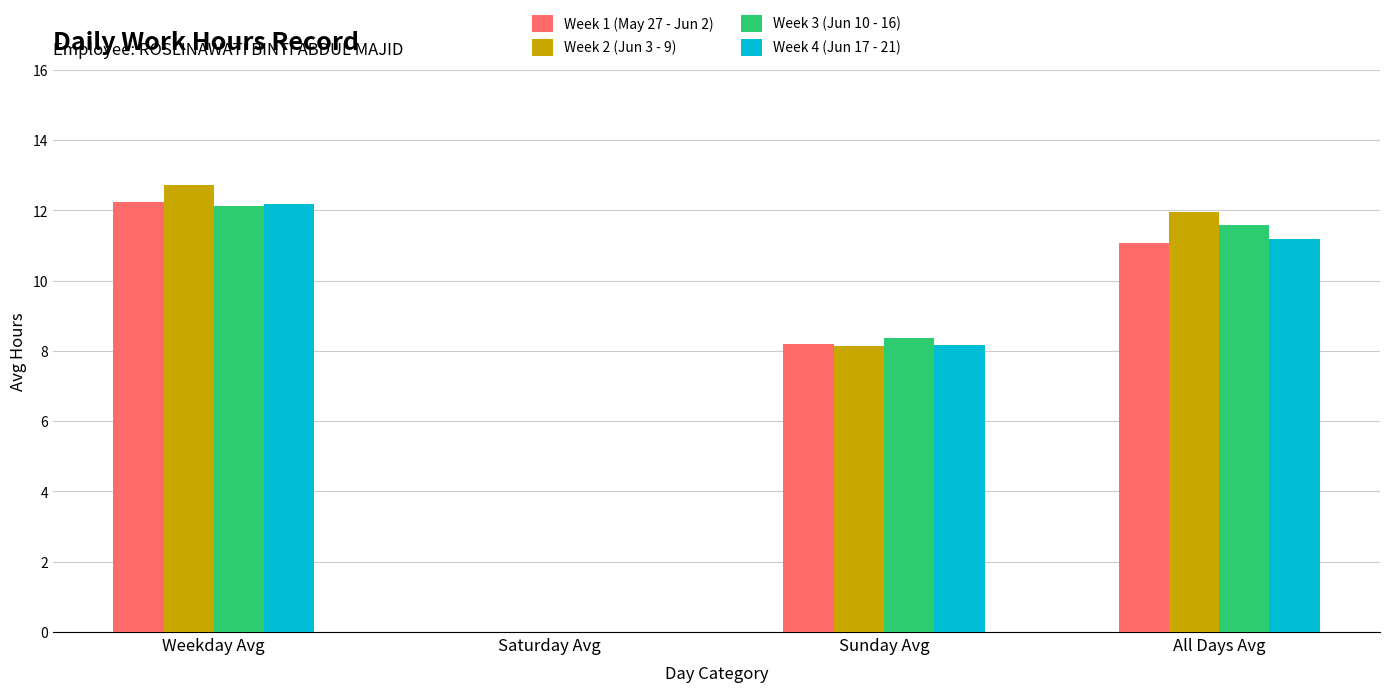

Which series changed the most between Weekday Avg and Sunday Avg?

Week 2 (Jun 3 - 9)